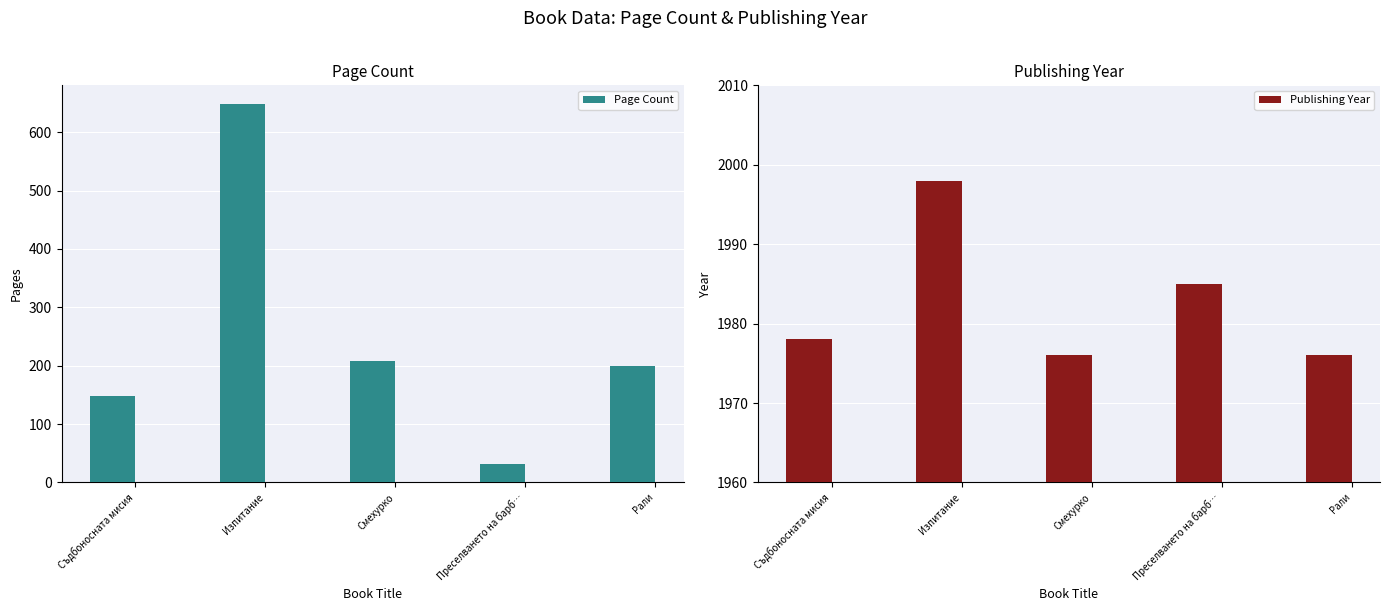

Is it true that Publishing Year equals 2968 at Смехурко?

False